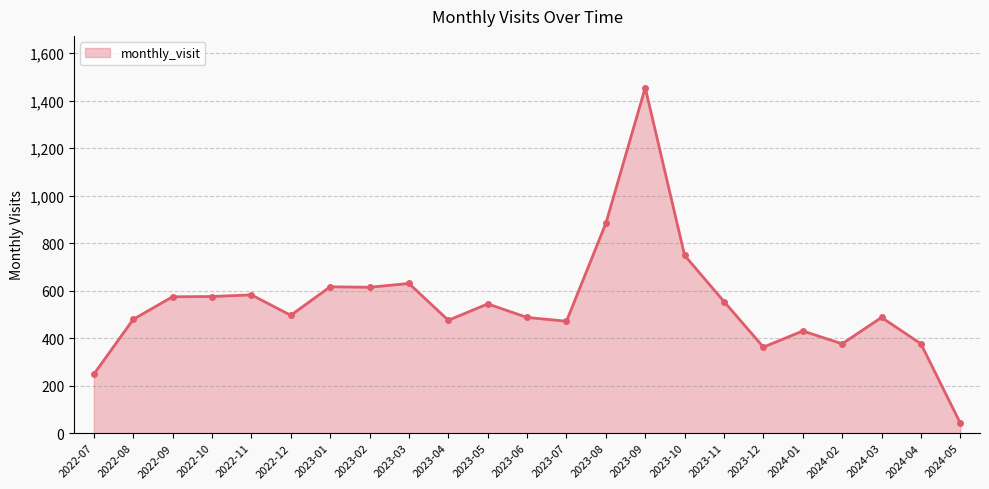

What is the difference between the values at 2024-05 and 2022-11?

540